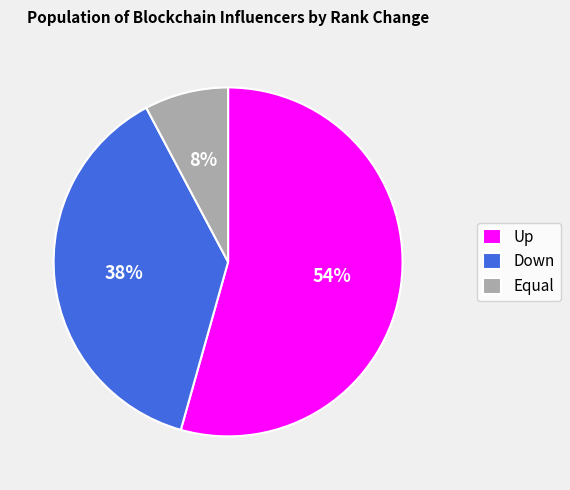

To the nearest percent, what is the combined percentage of Equal and Down?

46%